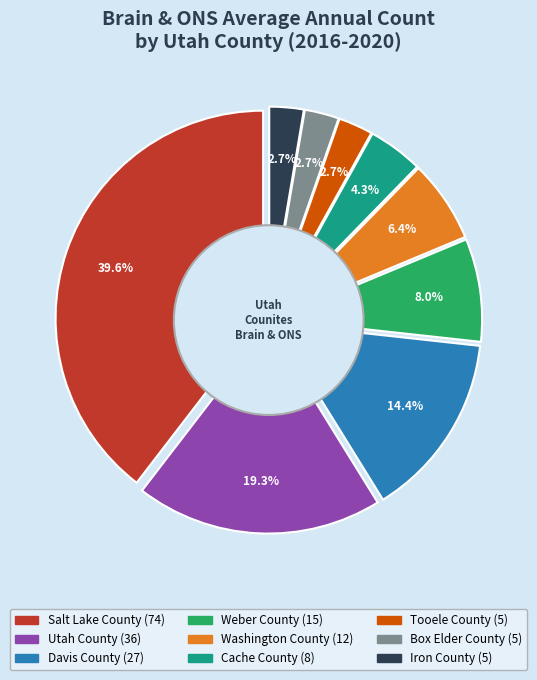

What is the change in value from Salt Lake County to Box Elder County?

-69